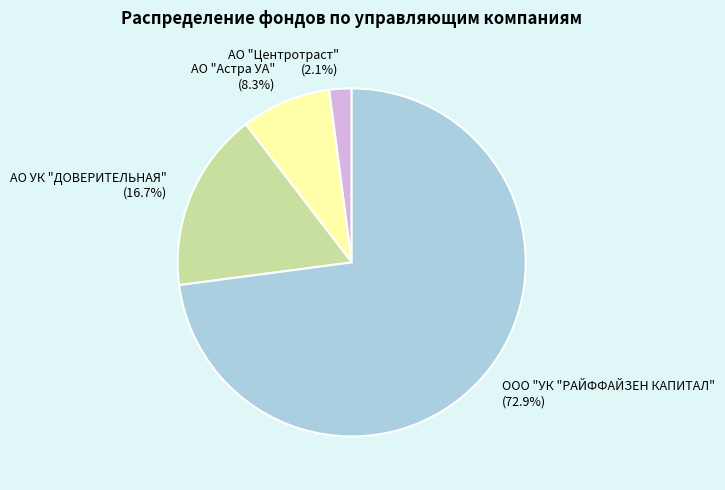

Rank the categories by value from highest to lowest.

ООО "УК "РАЙФФАЙЗЕН КАПИТАЛ" (72.9%), АО УК "ДОВЕРИТЕЛЬНАЯ" (16.7%), АО "Астра УА" (8.3%), АО "Центротраст" (2.1%)